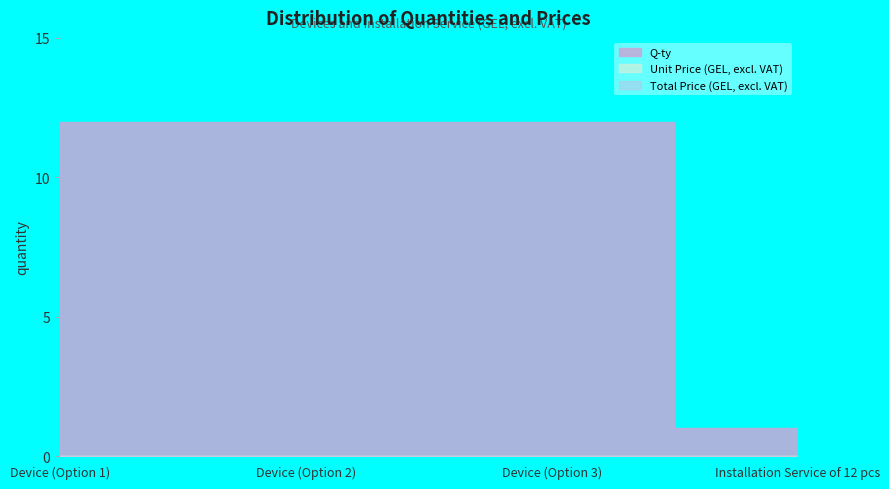

Reading right to left, list all the values displayed in this chart.

Q-ty: 1	12	12	12
Unit Price (GEL, excl. VAT): 0	0	0	0
Total Price (GEL, excl. VAT): 0	0	0	0